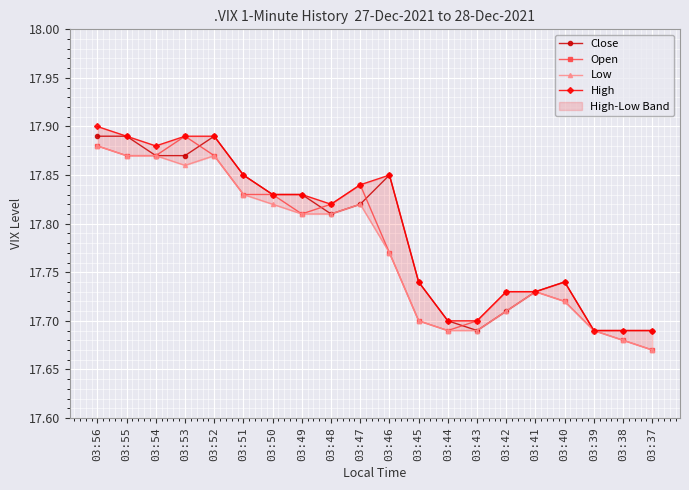

Where is the first local minimum for Close?

03:48